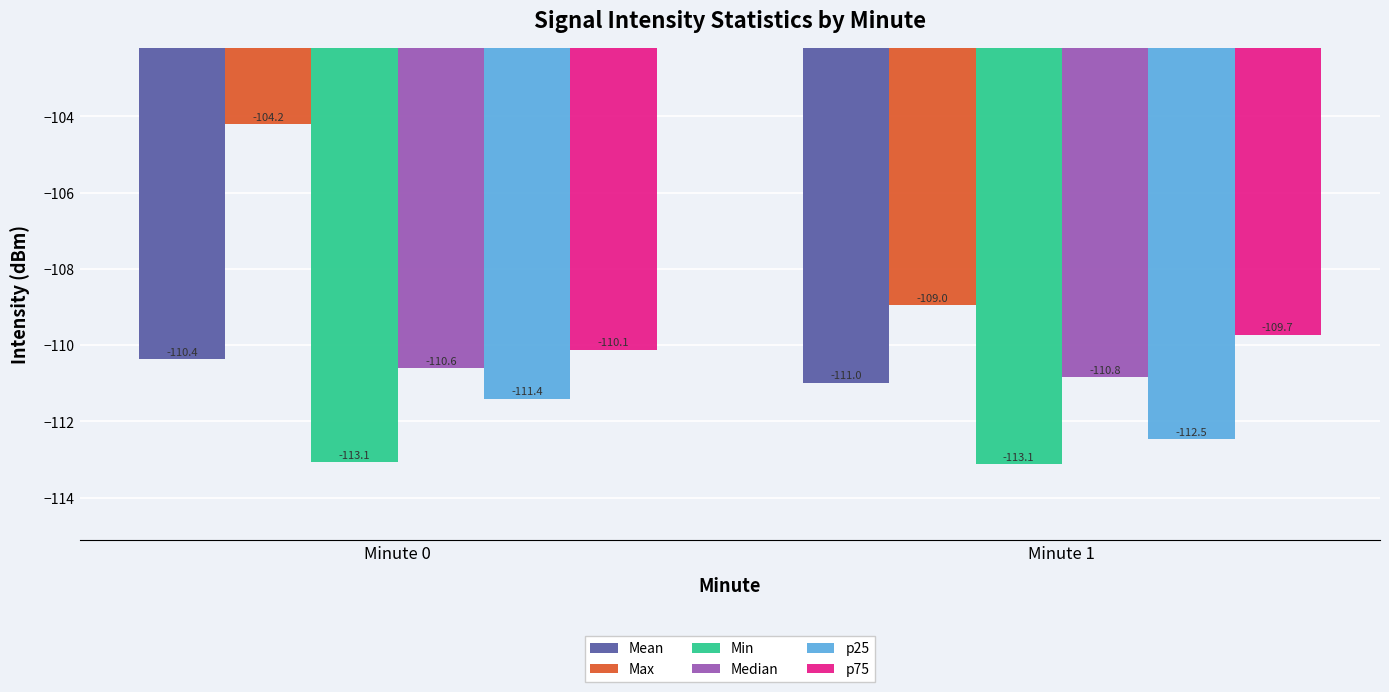

How many data points does each series have?

2